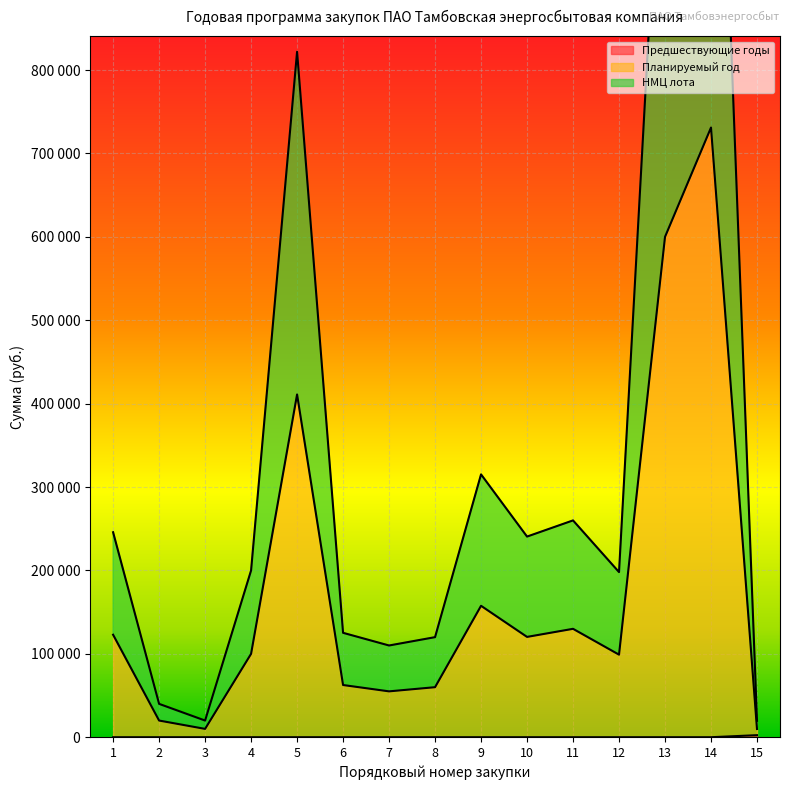

Read the Планируемый год value at 13.

600000.0